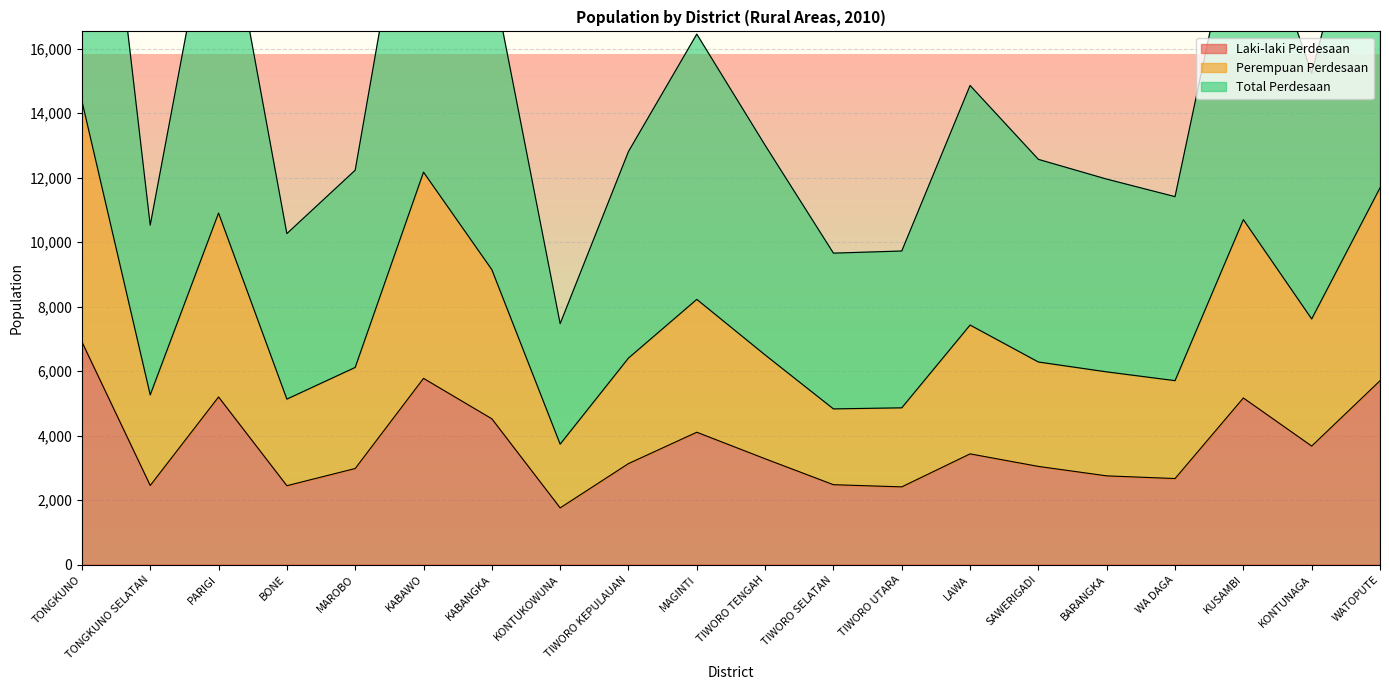

True or false: Perempuan Perdesaan and Total Perdesaan cross at least once.

False